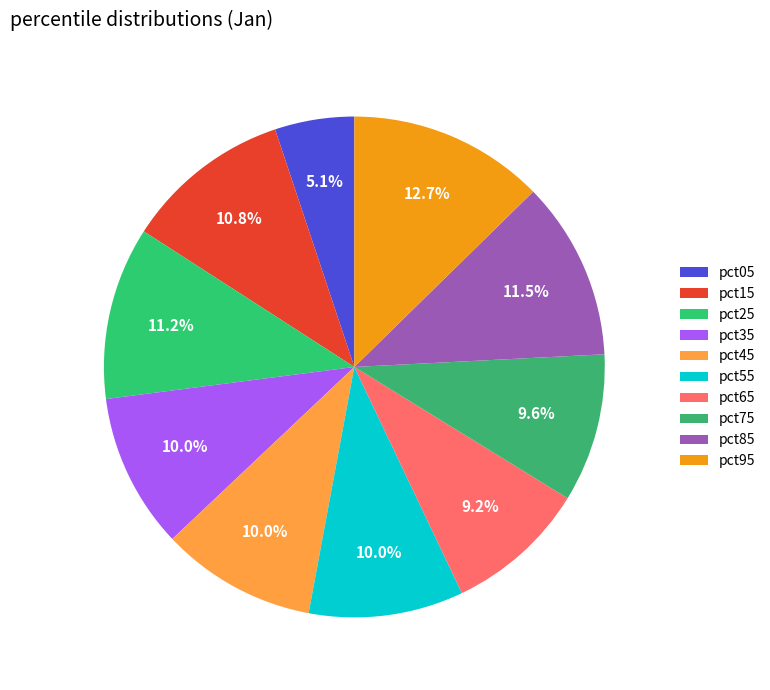

To the nearest percent, what is the difference between the largest and smallest slice percentages?

8%